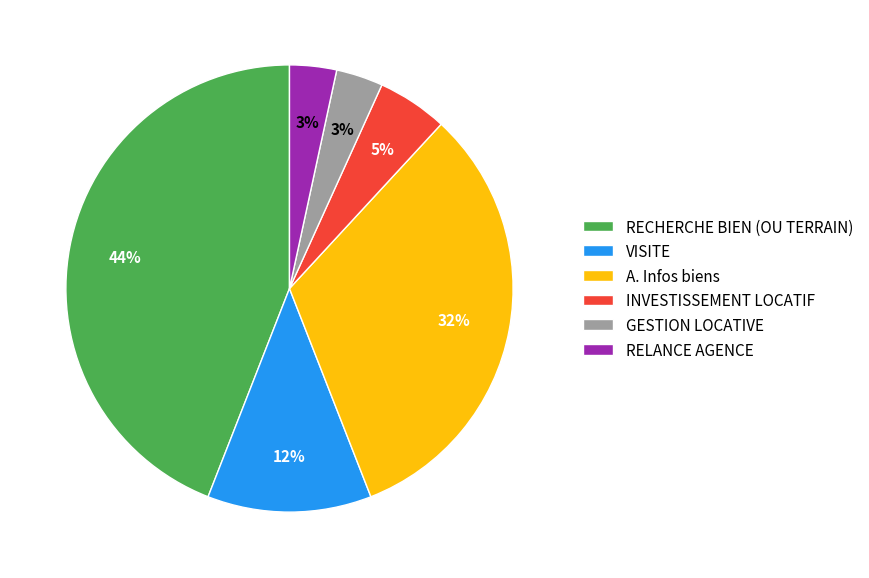

What is the ratio of the value at A. Infos biens to the value at VISITE?

2.7